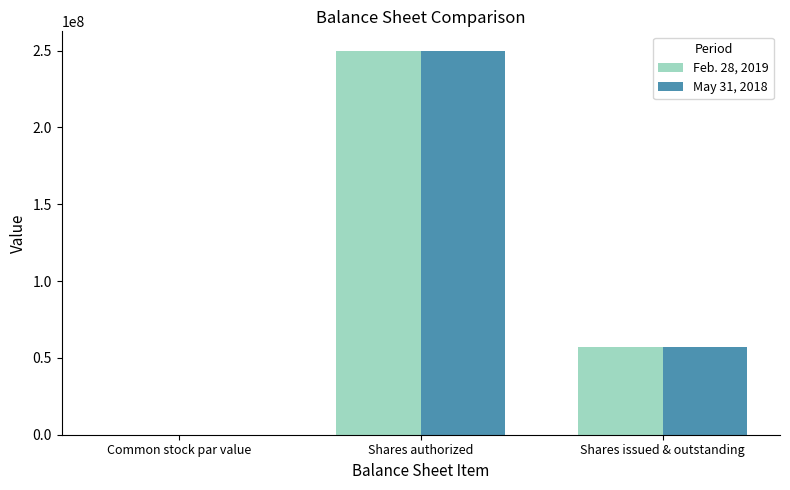

True or false: May 31, 2018 has a value of 250000000.0 at Shares authorized.

True